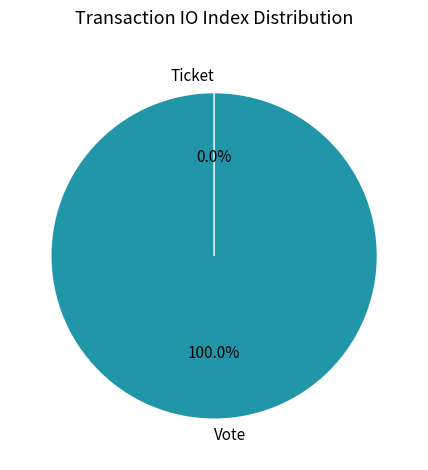

Which slice is the largest?

Vote